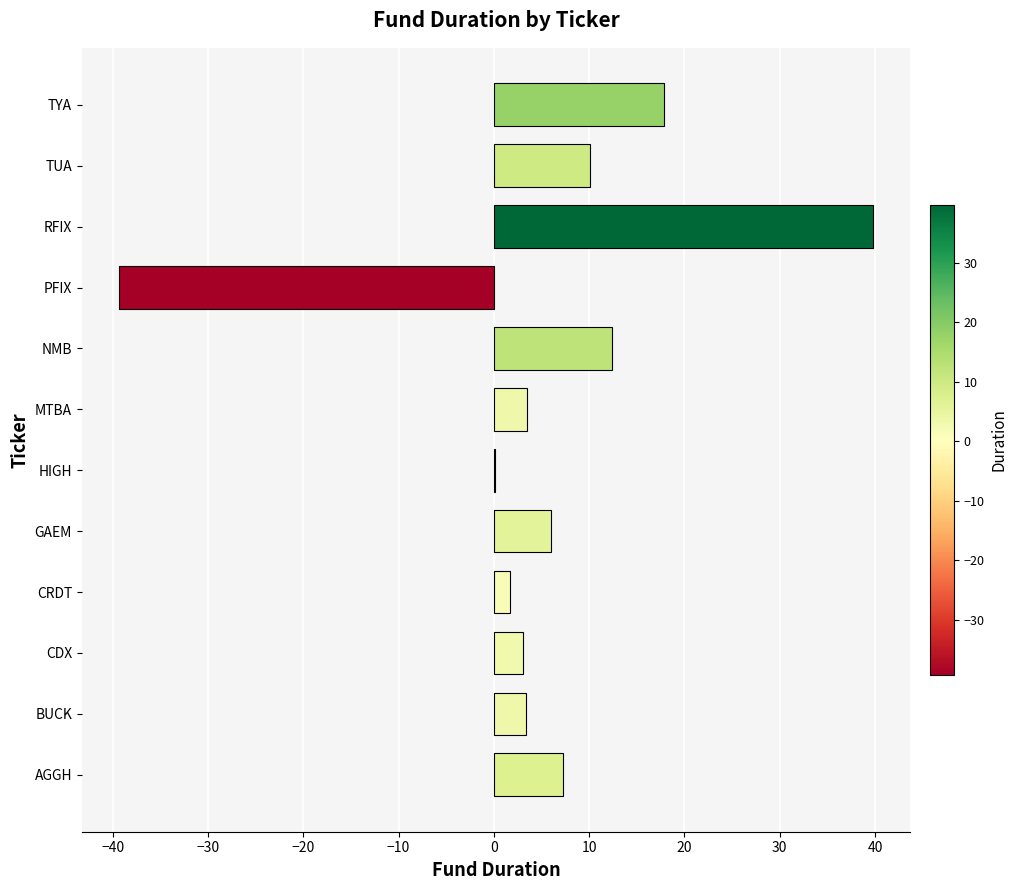

The chart shows a value of 6.0 at GAEM. True or false?

True